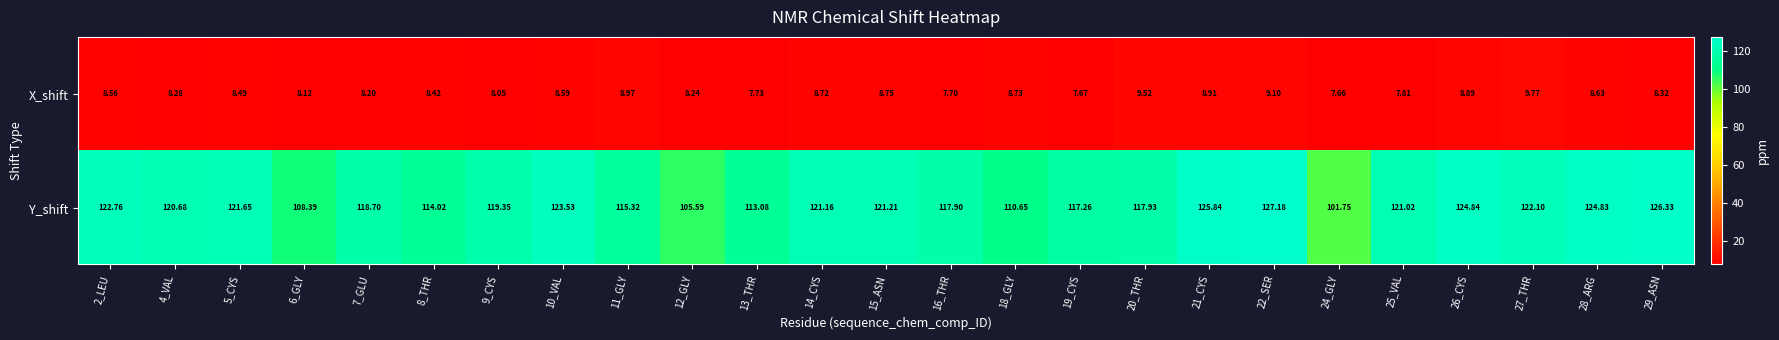

Which series has the largest total across all categories?

Y_shift